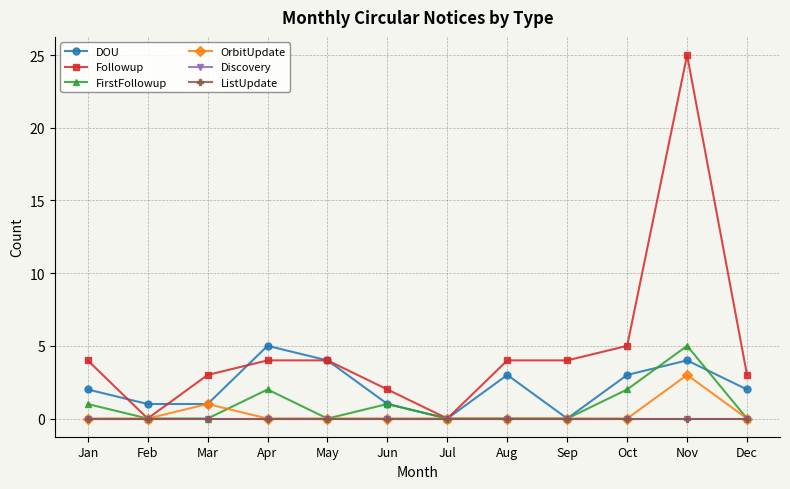

Rank the categories by ListUpdate value from lowest to highest.

Jan, Feb, Mar, Apr, May, Jun, Jul, Aug, Sep, Oct, Nov, Dec